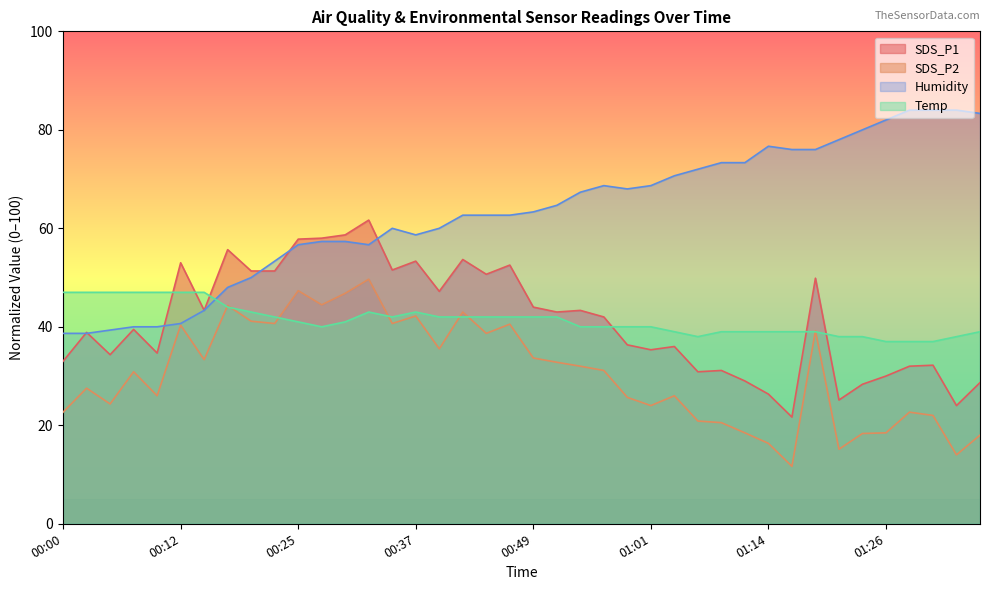

Reading left to right, extract all data points from this chart.

SDS_P1: 00:00=33.0	00:03=38.9	00:05=34.3	00:08=39.5	00:10=34.7	00:12=53.0	00:15=43.3	00:17=55.7	00:20=51.3	00:22=51.3	00:25=57.8	00:27=58.0	00:30=58.7	00:32=61.7	00:34=51.5	00:37=53.3	00:39=47.2	00:42=53.7	00:44=50.7	00:47=52.5	00:49=44.0	00:52=43.0	00:54=43.3	00:56=42.0	00:59=36.3	01:01=35.3	01:04=36.0	01:06=30.9	01:09=31.1	01:11=29.0	01:14=26.3	01:16=21.7	01:18=49.9	01:21=25.1	01:23=28.3	01:26=30.0	01:28=32.0	01:31=32.2	01:33=24.0	01:36=28.7
SDS_P2: 00:00=22.7	00:03=27.5	00:05=24.3	00:08=30.9	00:10=26.0	00:12=40.3	00:15=33.3	00:17=44.3	00:20=41.1	00:22=40.7	00:25=47.3	00:27=44.5	00:30=46.8	00:32=49.7	00:34=40.7	00:37=42.2	00:39=35.5	00:42=43.0	00:44=38.7	00:47=40.5	00:49=33.7	00:52=32.8	00:54=32.0	00:56=31.1	00:59=25.7	01:01=24.0	01:04=26.0	01:06=20.9	01:09=20.5	01:11=18.5	01:14=16.3	01:16=11.7	01:18=39.2	01:21=15.1	01:23=18.3	01:26=18.5	01:28=22.7	01:31=22.0	01:33=14.0	01:36=18.0
Humidity: 00:00=38.7	00:03=38.7	00:05=39.3	00:08=40.0	00:10=40.0	00:12=40.7	00:15=43.3	00:17=48.0	00:20=50.0	00:22=53.3	00:25=56.7	00:27=57.3	00:30=57.3	00:32=56.7	00:34=60.0	00:37=58.7	00:39=60.0	00:42=62.7	00:44=62.7	00:47=62.7	00:49=63.3	00:52=64.7	00:54=67.3	00:56=68.7	00:59=68.0	01:01=68.7	01:04=70.7	01:06=72.0	01:09=73.3	01:11=73.3	01:14=76.7	01:16=76.0	01:18=76.0	01:21=78.0	01:23=80.0	01:26=82.0	01:28=84.0	01:31=84.0	01:33=84.0	01:36=83.3
Temp: 00:00=47.0	00:03=47.0	00:05=47.0	00:08=47.0	00:10=47.0	00:12=47.0	00:15=47.0	00:17=44.0	00:20=43.0	00:22=42.0	00:25=41.0	00:27=40.0	00:30=41.0	00:32=43.0	00:34=42.0	00:37=43.0	00:39=42.0	00:42=42.0	00:44=42.0	00:47=42.0	00:49=42.0	00:52=42.0	00:54=40.0	00:56=40.0	00:59=40.0	01:01=40.0	01:04=39.0	01:06=38.0	01:09=39.0	01:11=39.0	01:14=39.0	01:16=39.0	01:18=39.0	01:21=38.0	01:23=38.0	01:26=37.0	01:28=37.0	01:31=37.0	01:33=38.0	01:36=39.0